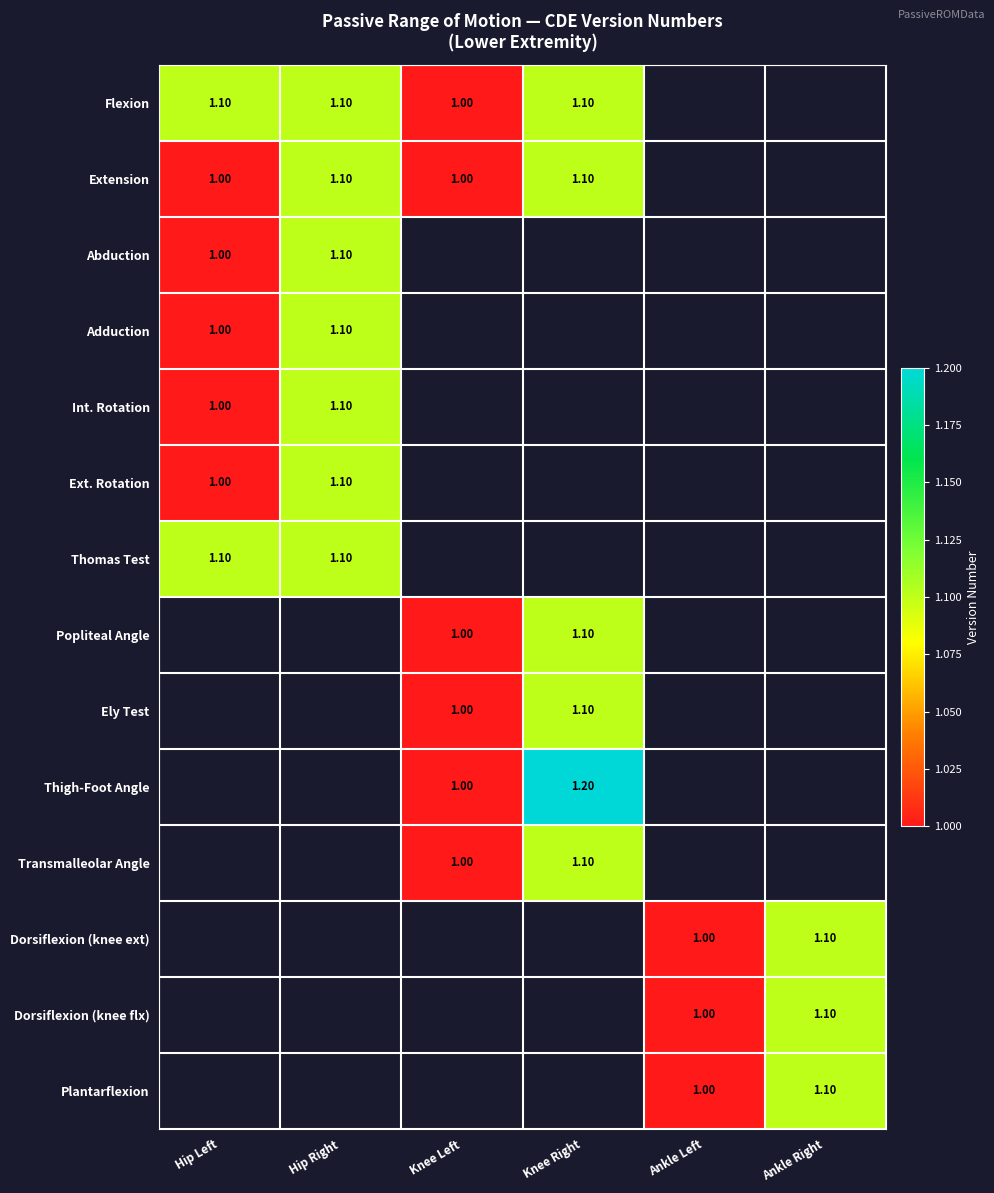

What is the sum of the Thigh-Foot Angle values at Knee Right and Knee Left?

2.2